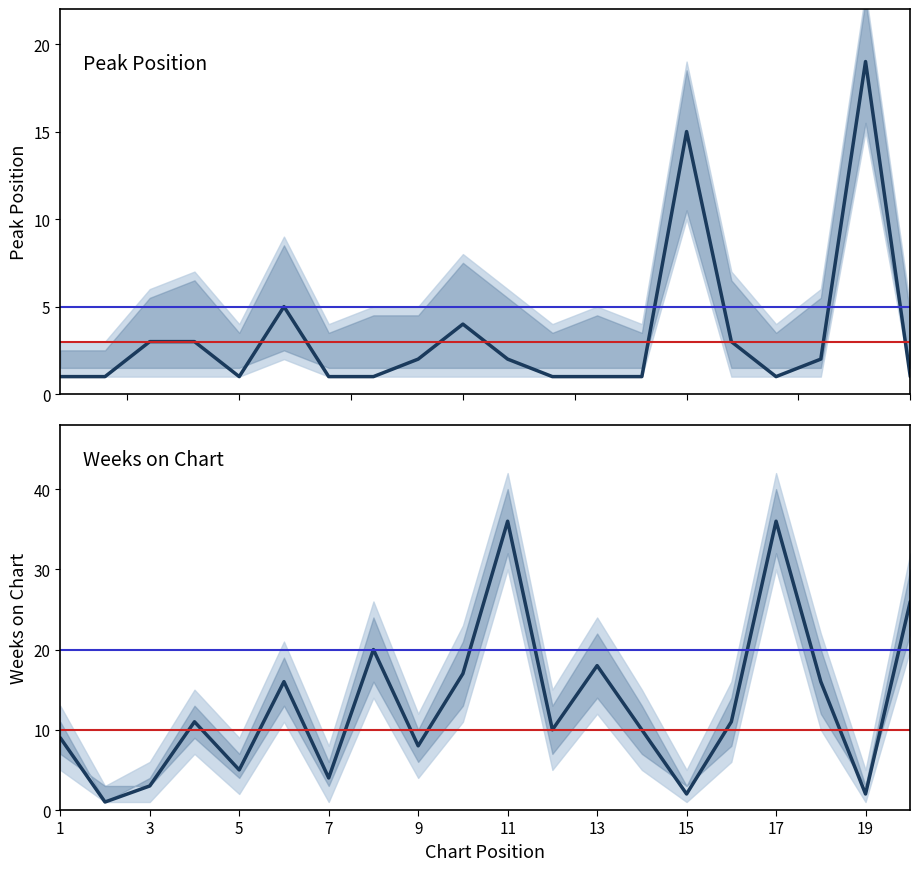

Which series has the largest total across all categories?

Weeks on Chart